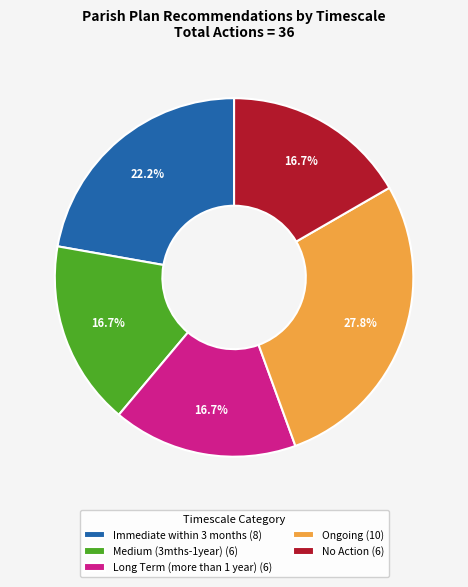

Combined, what portion of the pie is Immediate within 3 months and No Action?

38.9%